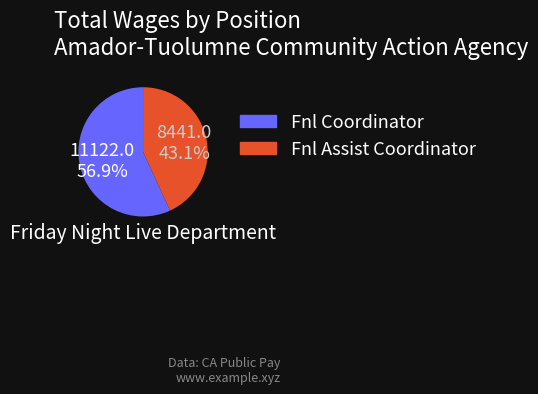

Combined, what portion of the pie is Fnl Coordinator and Fnl Assist Coordinator?

100.0%